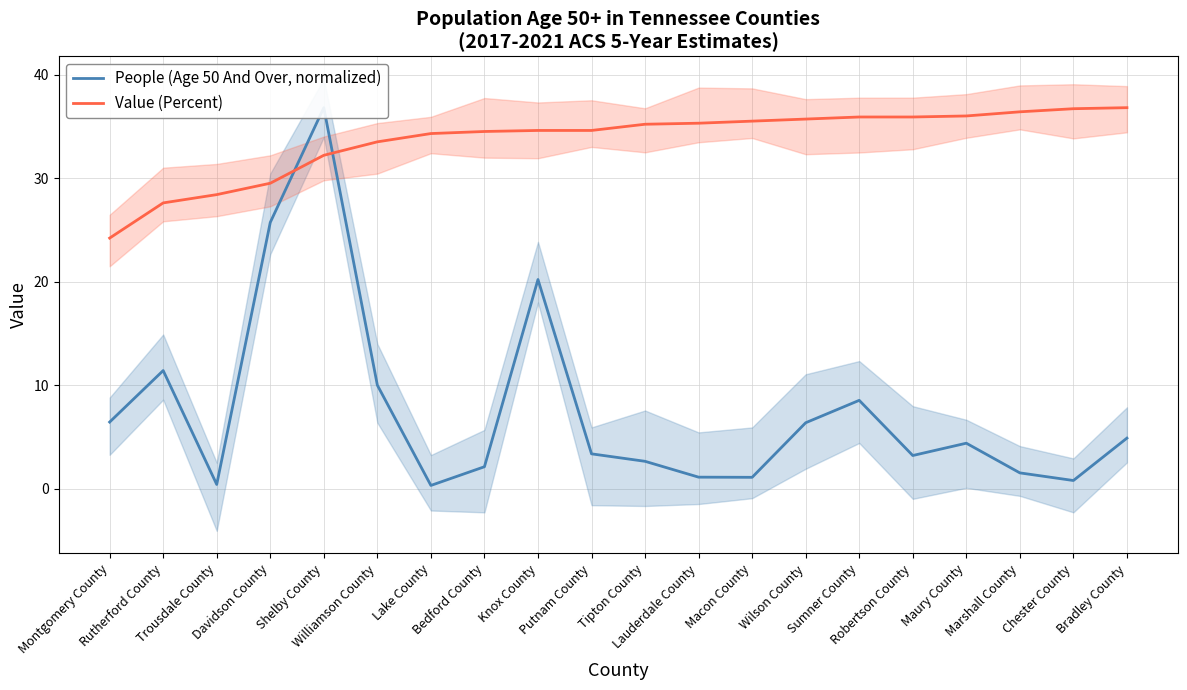

What is the label of the 5th point from the left?

Shelby County